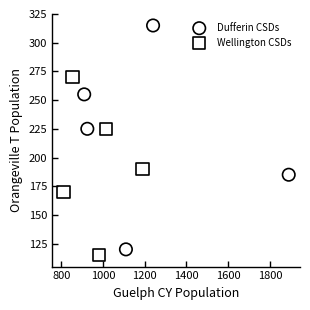

Which series has the largest Y range (max minus min)?

Dufferin CSDs